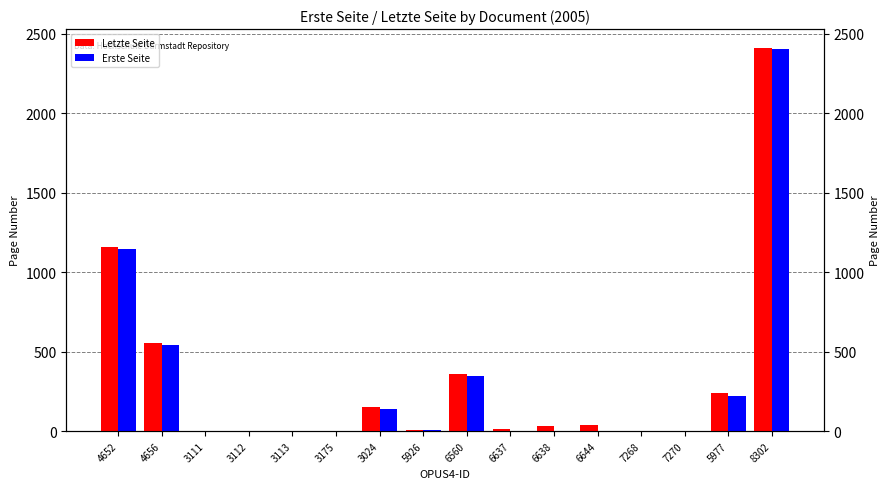

What is the label of the 4th bar from the left?

3112